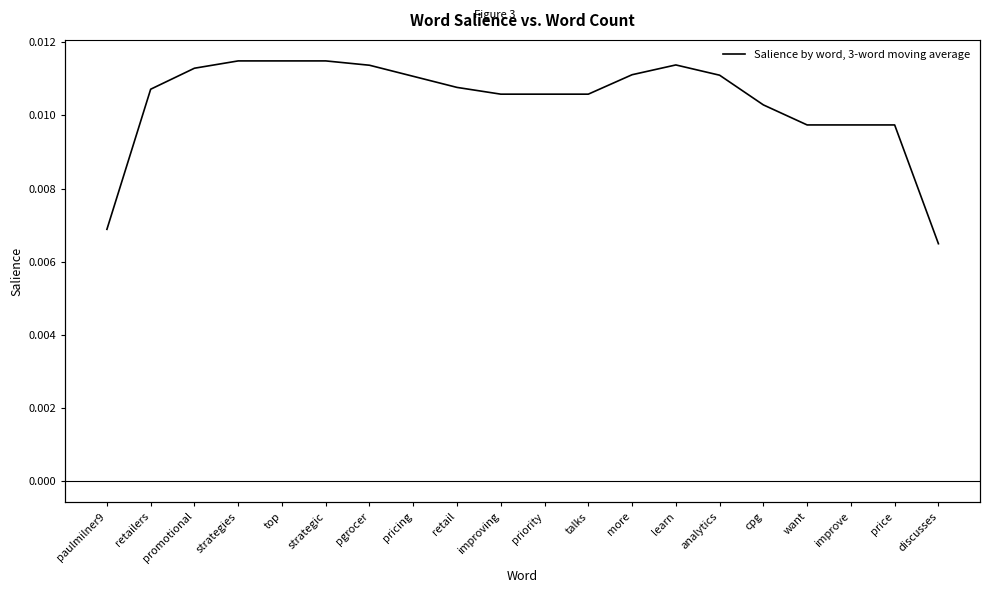

What is the label of the 1st point from the left?

paulmilner9